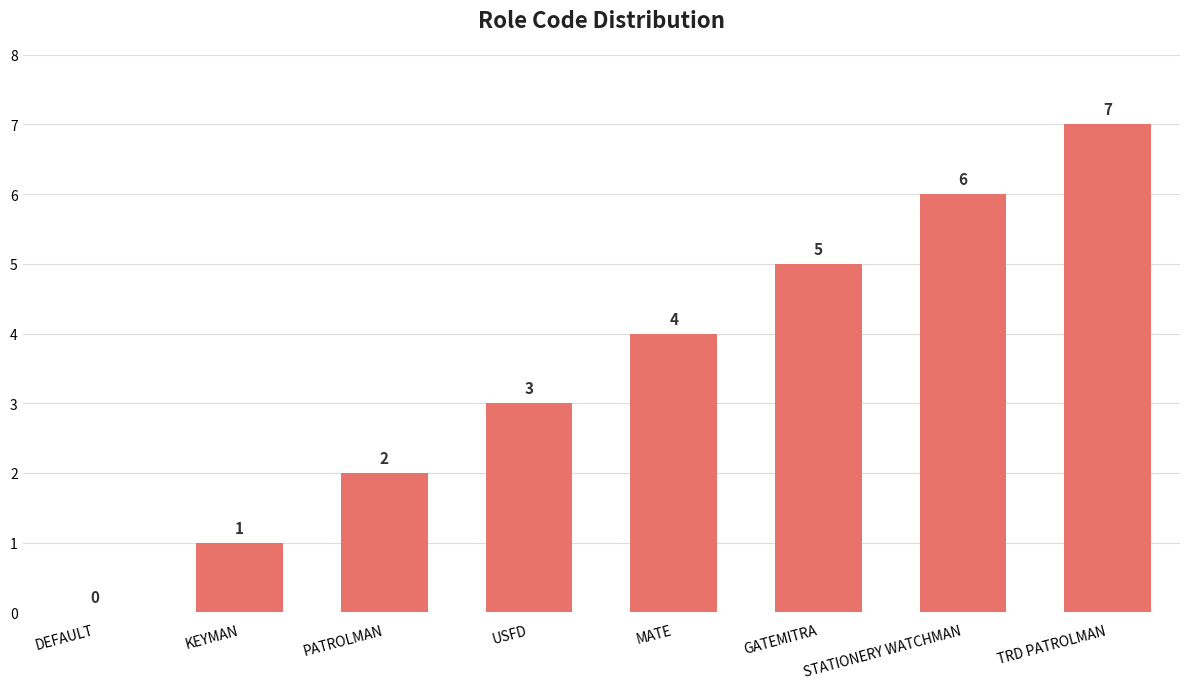

Reading left to right, transcribe all the data shown in this chart.

DEFAULT=0	KEYMAN=1	PATROLMAN=2	USFD=3	MATE=4	GATEMITRA=5	STATIONERY WATCHMAN=6	TRD PATROLMAN=7